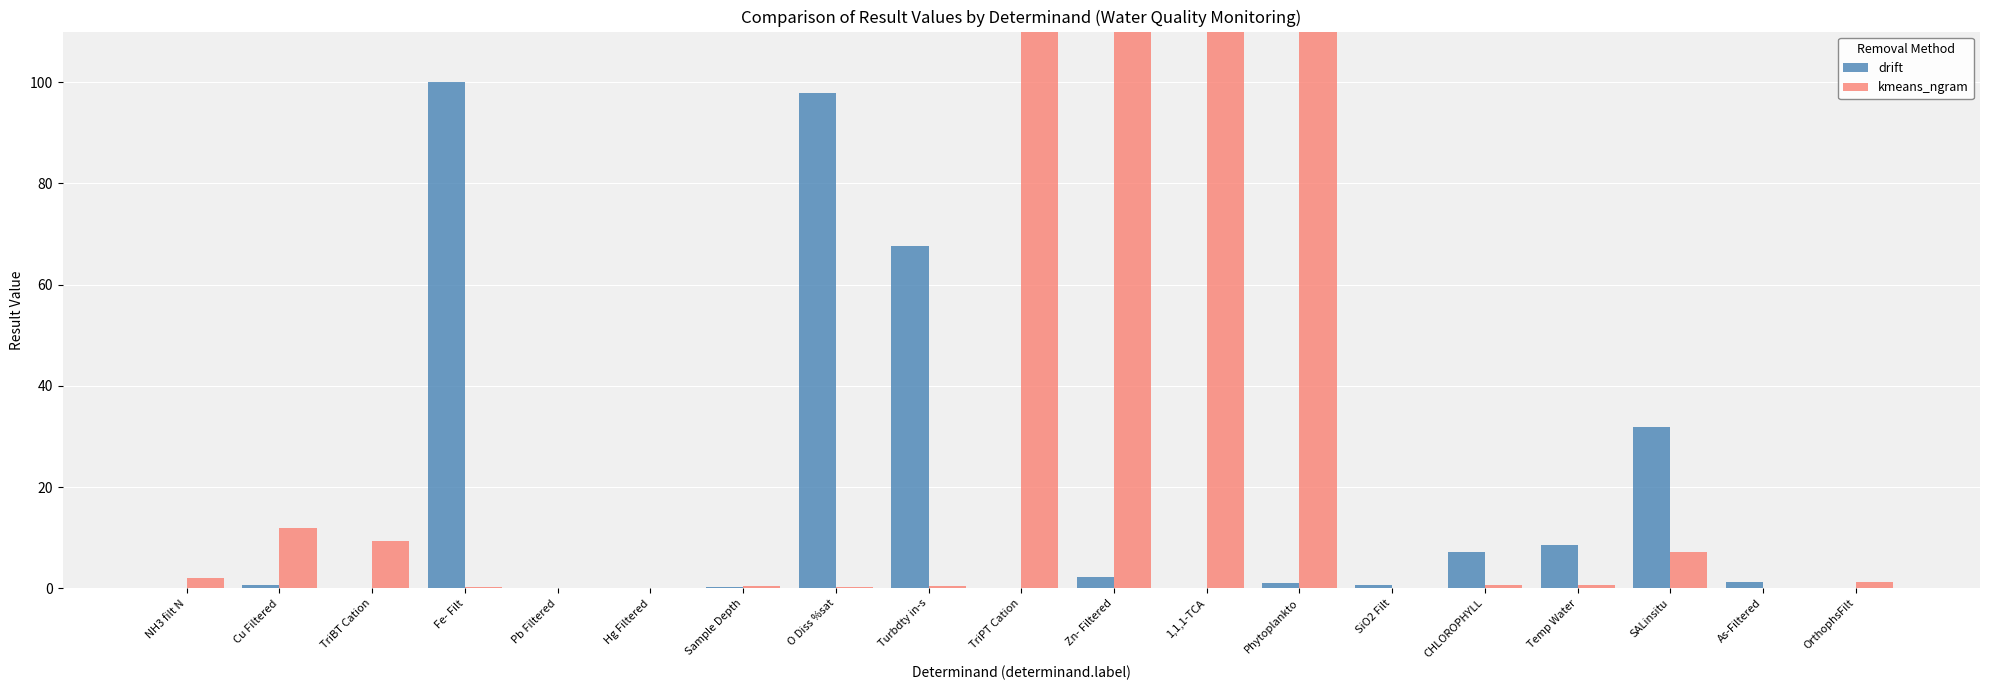

What is the sum of all drift values?

319.1